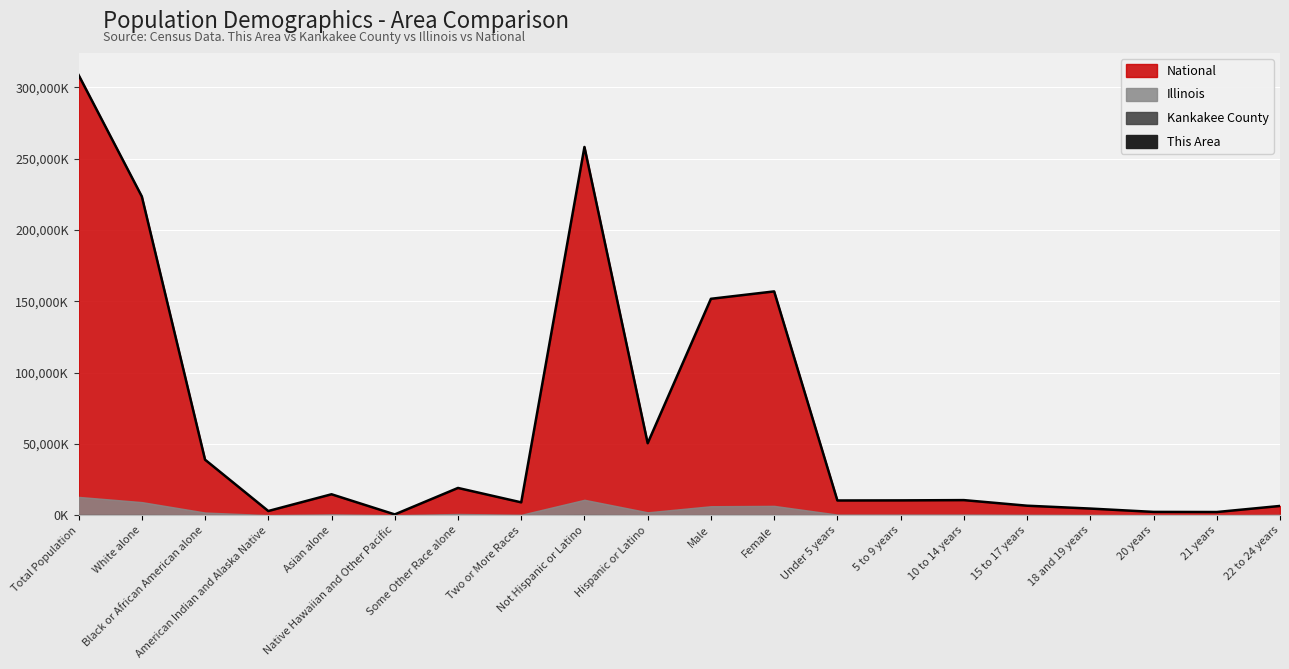

At how many categories does at least one series exceed 130883?

5